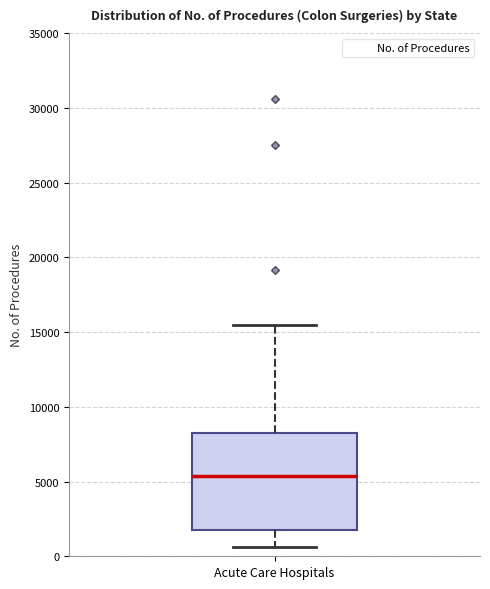

Read this box plot against the y-axis: the position of the median line, the range covered by the box, and the ends of both whiskers. The values are not printed on the chart, so give them approximately, as read against the axis.

median 5500, box 1500 to 8000, whiskers 500 to 15500